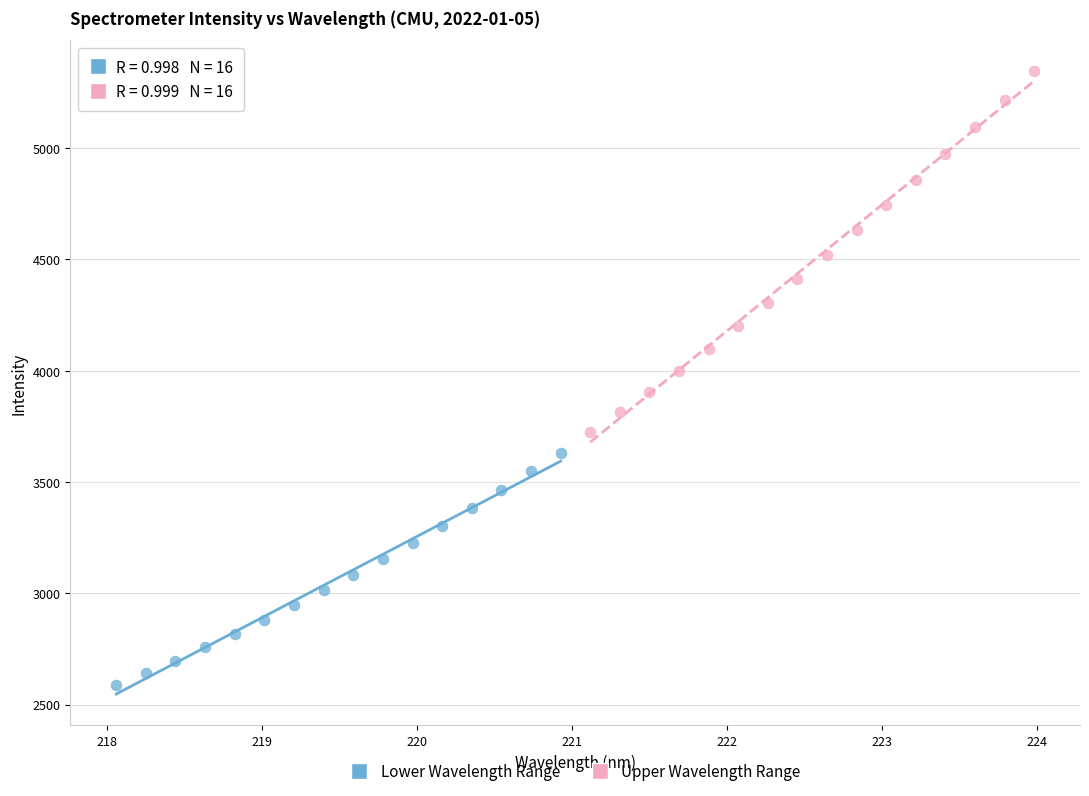

Which series has the largest Y range (max minus min)?

Upper Wavelength Range